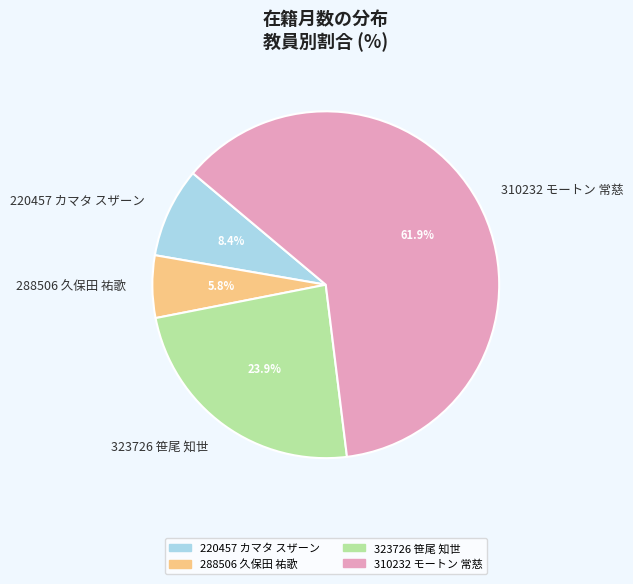

To the nearest percent, what portion does 288506 久保田 祐歌 represent?

6%